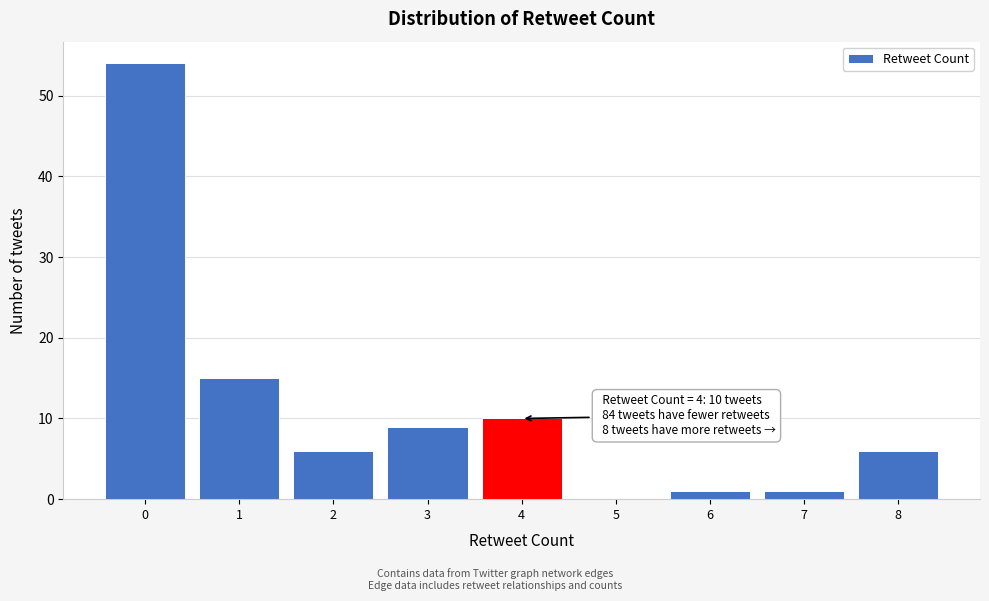

Reading right to left, list all the values displayed in this chart.

8=6	7=1	6=1	5=0	4=10	3=9	2=6	1=15	0=54